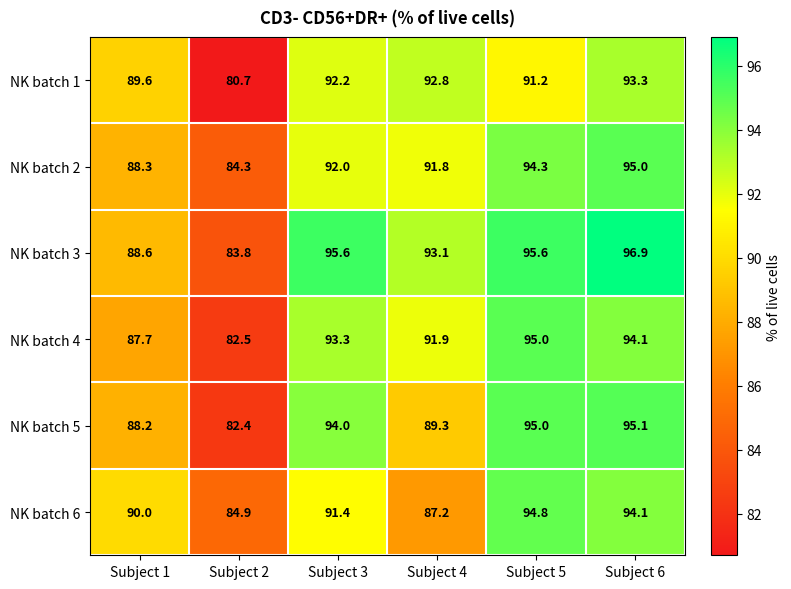

Where does the NK batch 4 series first go above 93?

Subject 3